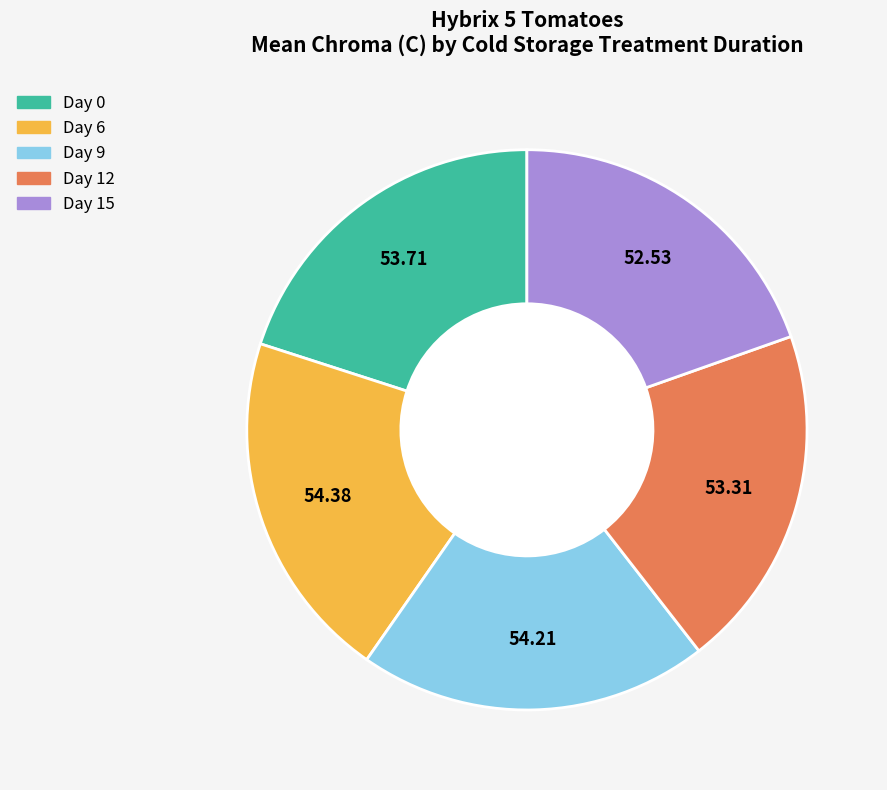

Is there any slice that represents more than half of the pie?

No